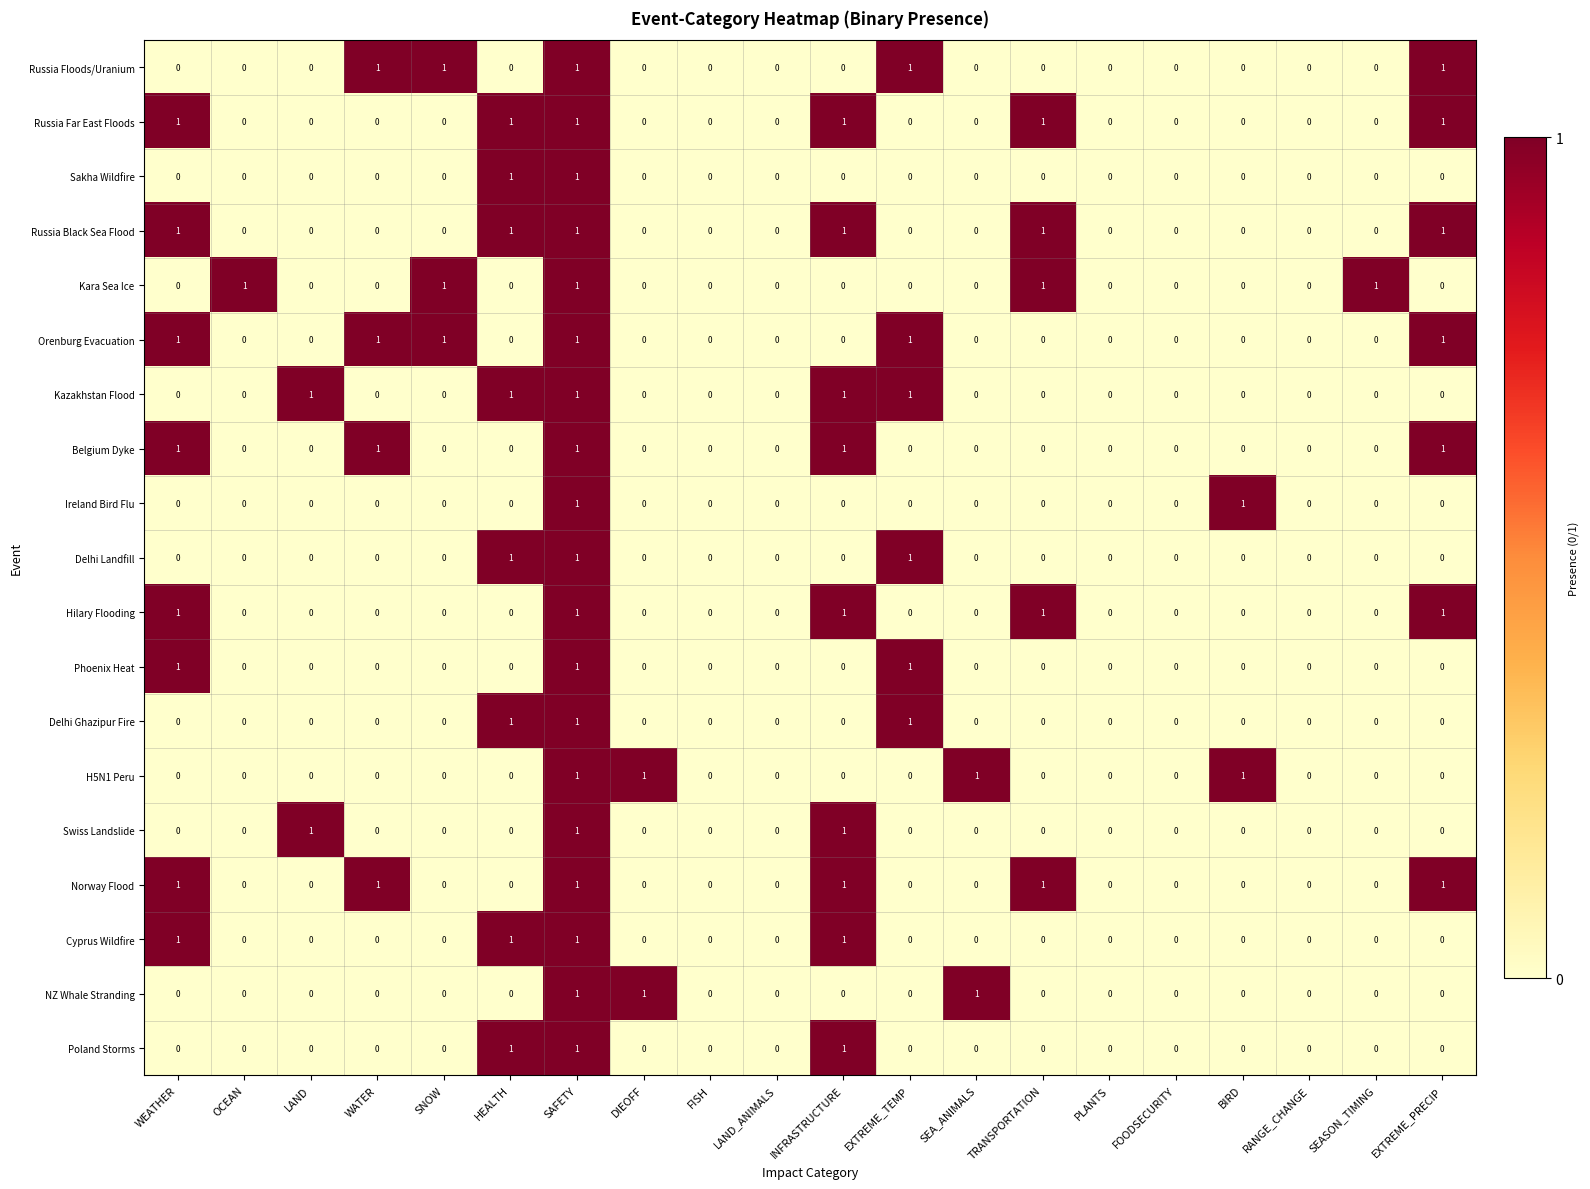

The value of Sakha Wildfire at HEALTH is 1. True or false?

True